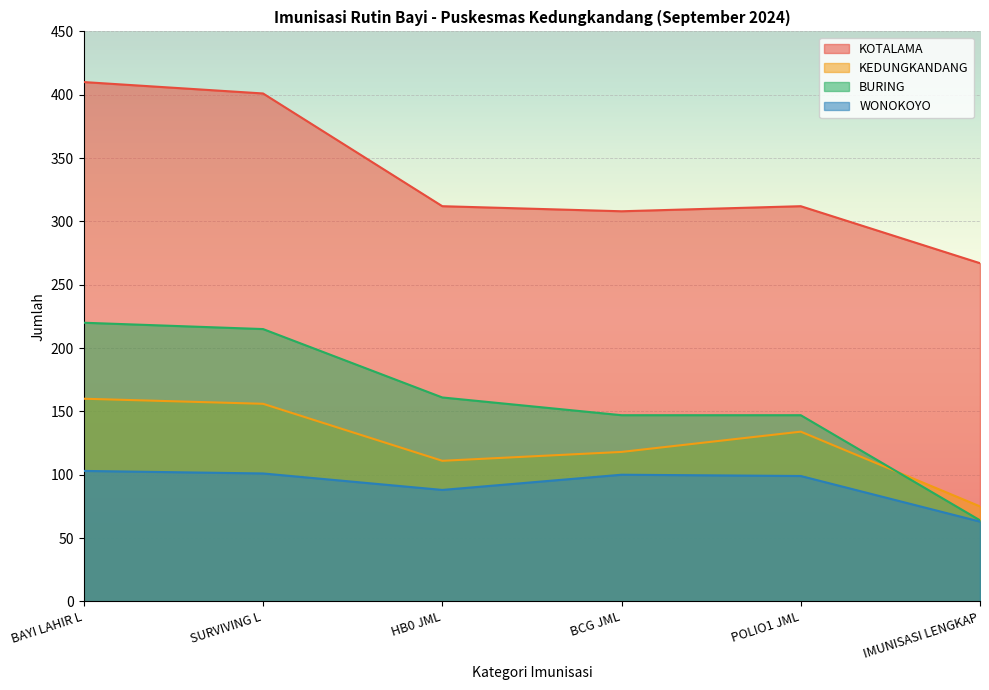

What is the value of the KOTALAMA point at the 3rd from the left?

312